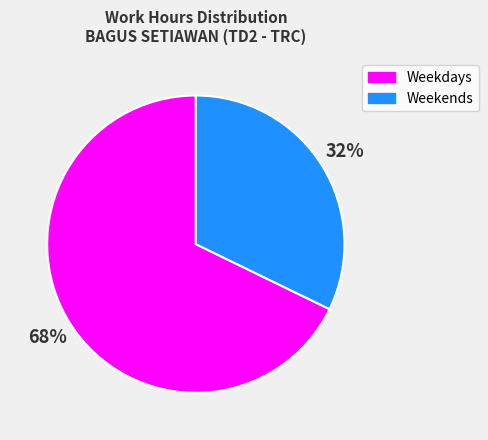

Count the number of slices in the pie.

2